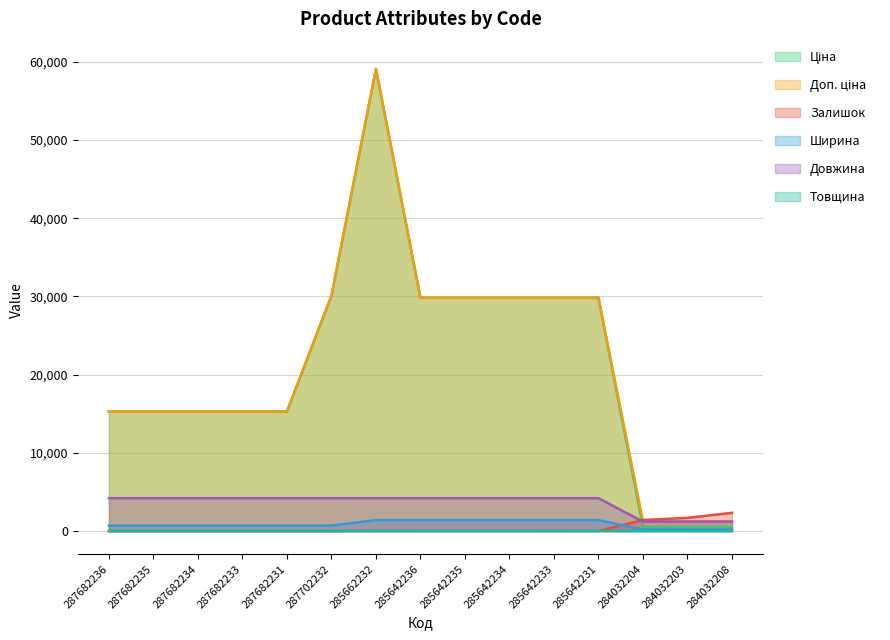

Which series ends up on top after the final intersection of Ціна and Залишок?

Залишок